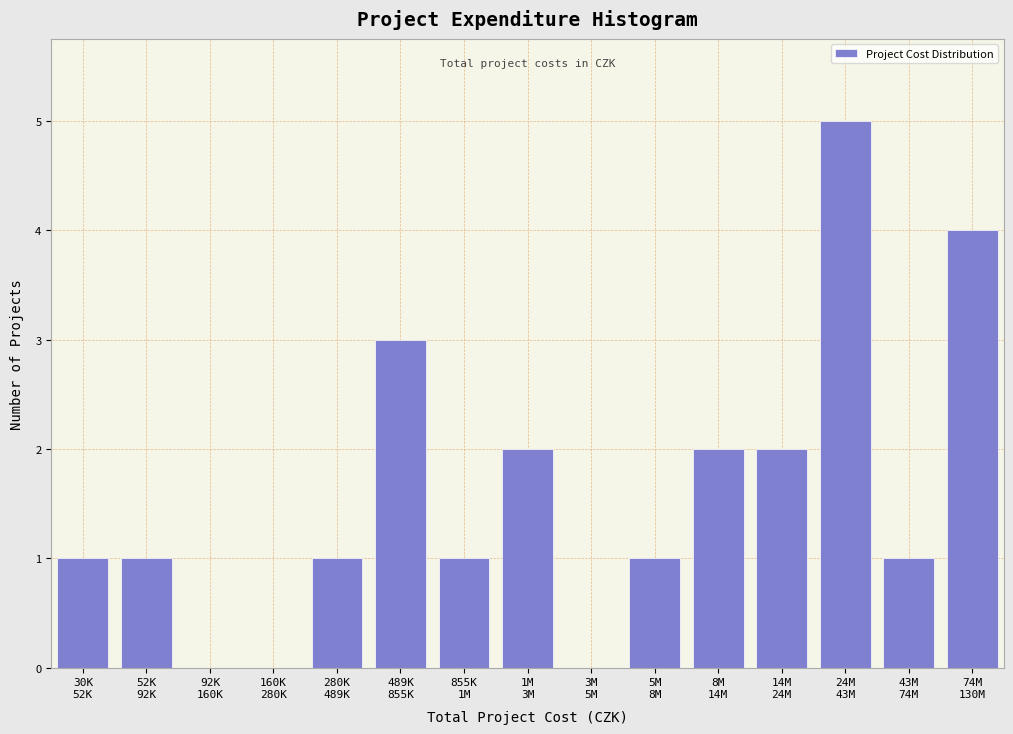

How many series are shown in this chart?

1